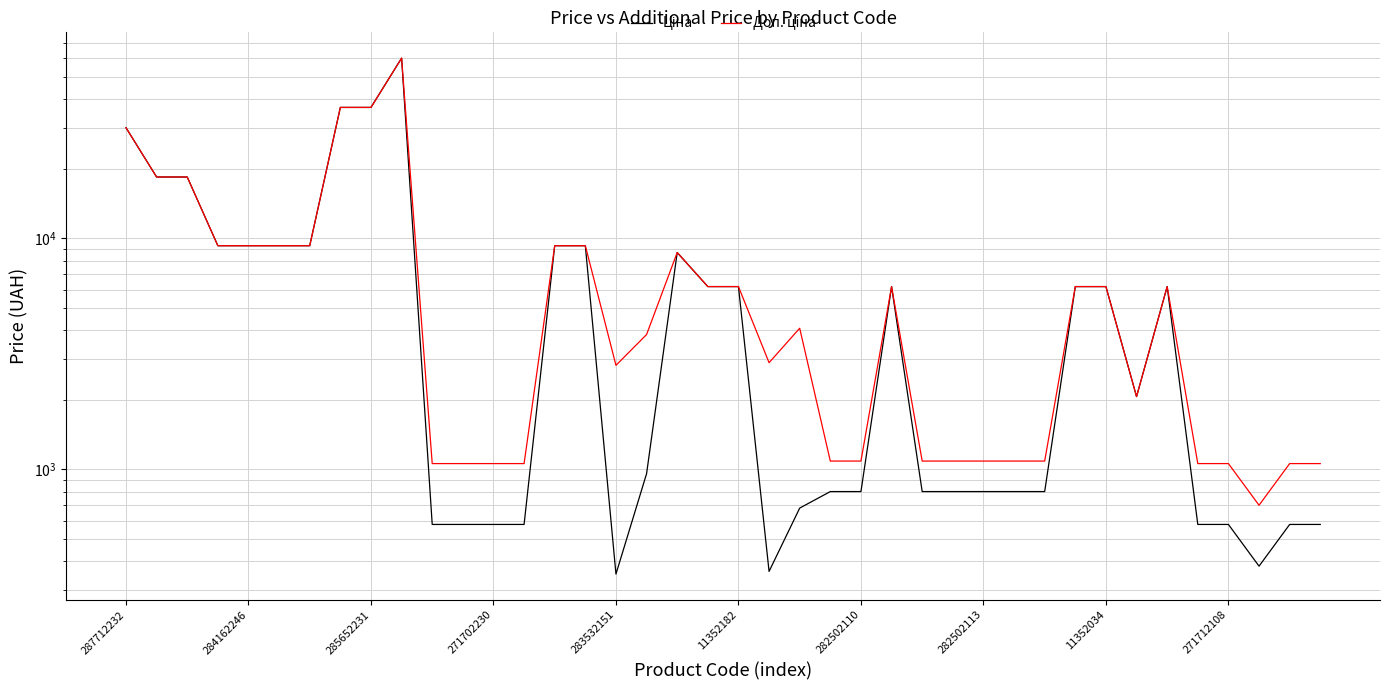

What is the total value across all series at 34?

12365.1